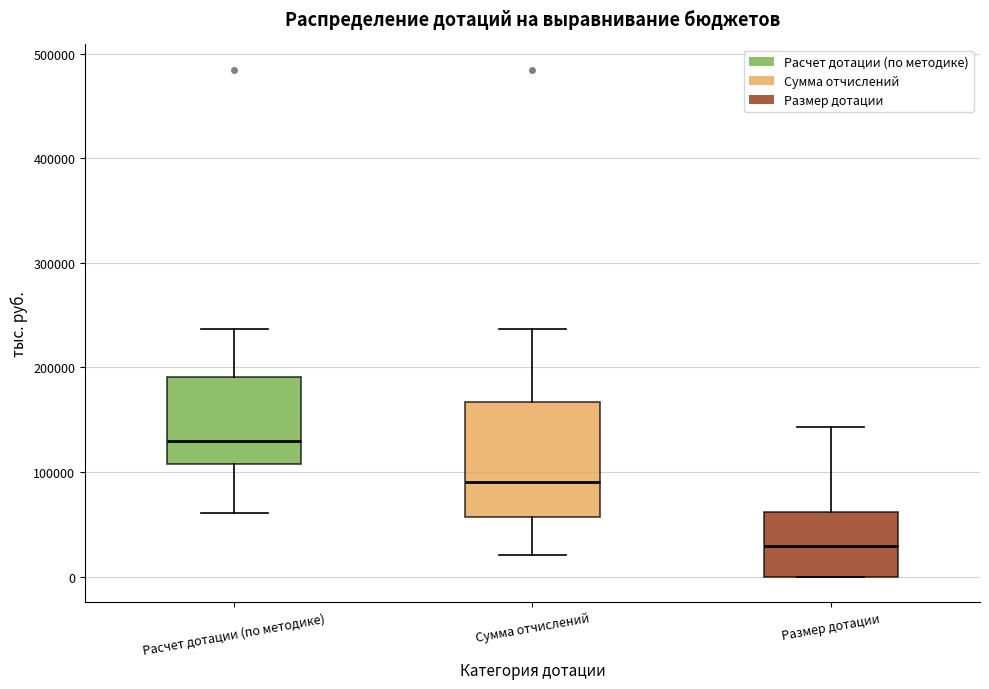

Reading left to right, transcribe this box plot: for each box, give where its median line is, the range the box spans, and where its two whiskers end, as read against the y-axis. The values are not printed on the chart, so give them approximately, as read against the axis.

Расчет дотации (по методике): median 130000, box 110000 to 190000, whiskers 60000 to 240000
Сумма отчислений: median 90000, box 60000 to 170000, whiskers 20000 to 240000
Размер дотации: median 30000, box 0 to 60000, whiskers 0 to 140000